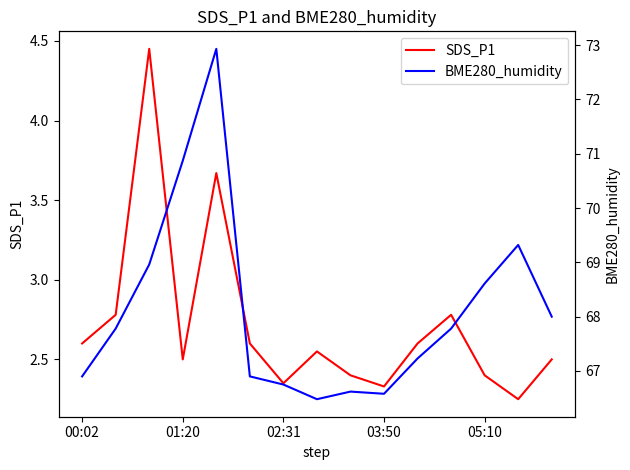

Reading left to right, what are all the values shown in this chart?

SDS_P1: 2.6	2.8	4.5	2.5	3.7	2.6	2.4	2.5	2.4	2.3	2.6	2.8	2.4	2.2	2.5
BME280_humidity: 66.9	67.8	69.0	70.9	72.9	66.9	66.8	66.5	66.6	66.6	67.2	67.8	68.6	69.3	68.0